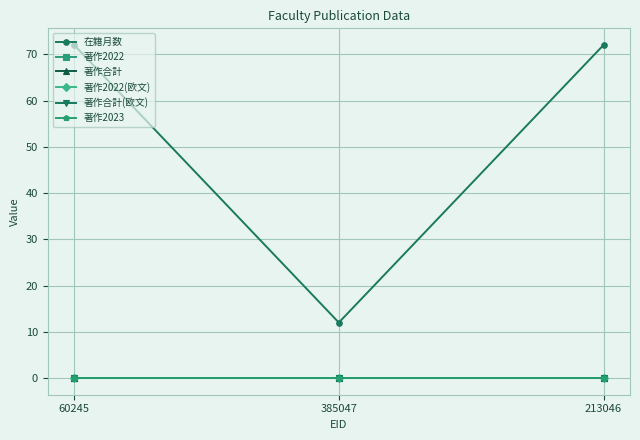

Rank the categories by 在籍月数 value from lowest to highest.

385047, 60245, 213046